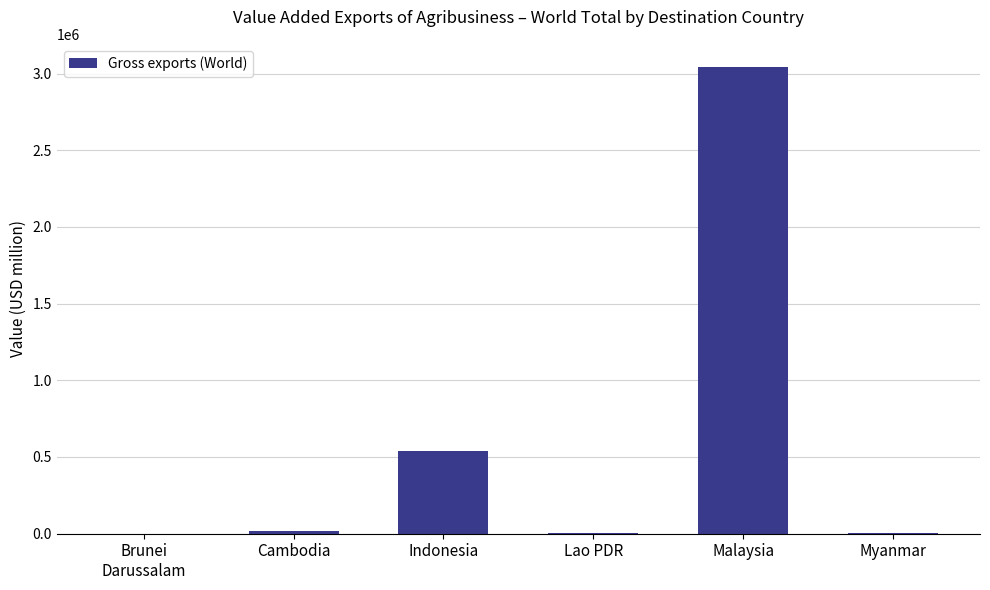

Between Cambodia and Malaysia, which is larger?

Malaysia